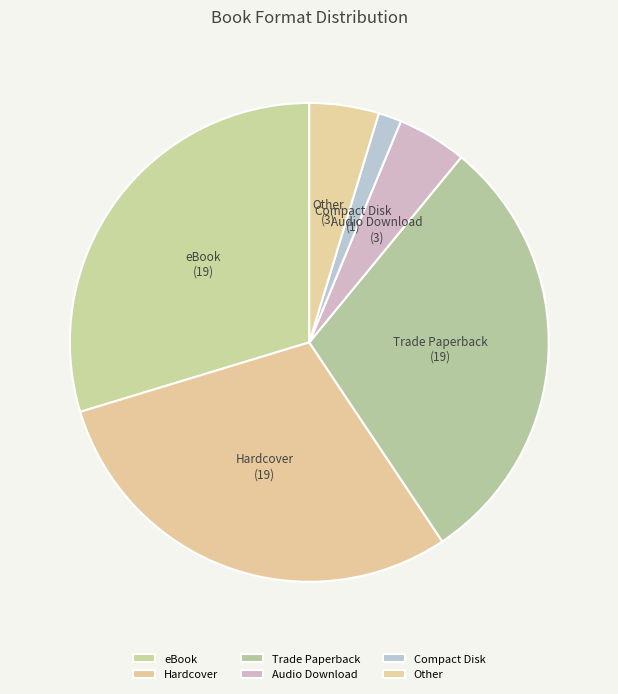

What is the smallest slice in the pie chart?

Compact Disk